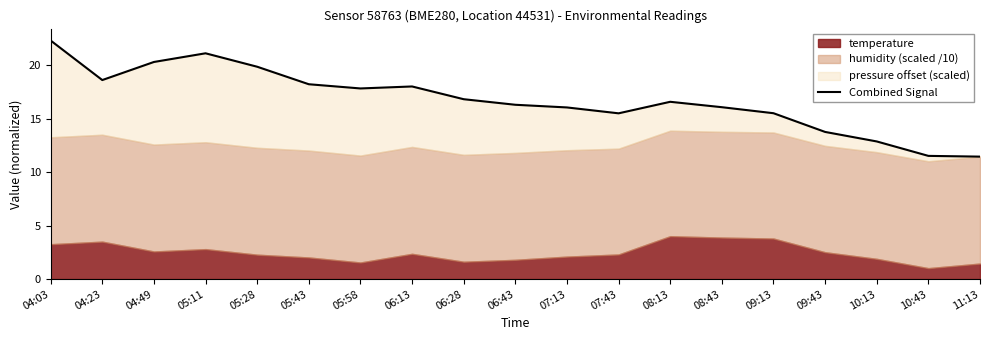

How many data points does each series have?

19